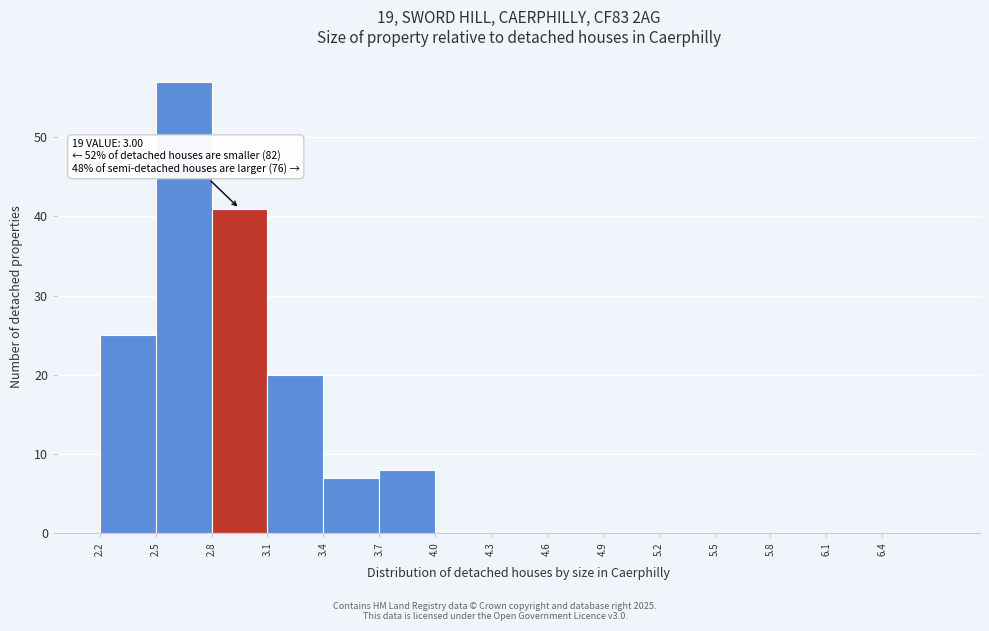

Over which range of the x-axis is the bar tallest?

2.5 to 2.8